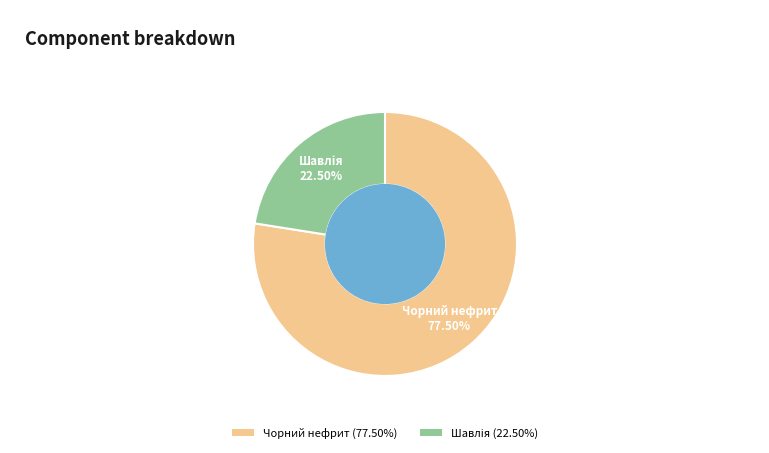

Which category has the biggest portion of the pie?

Чорний нефрит (77.50%)